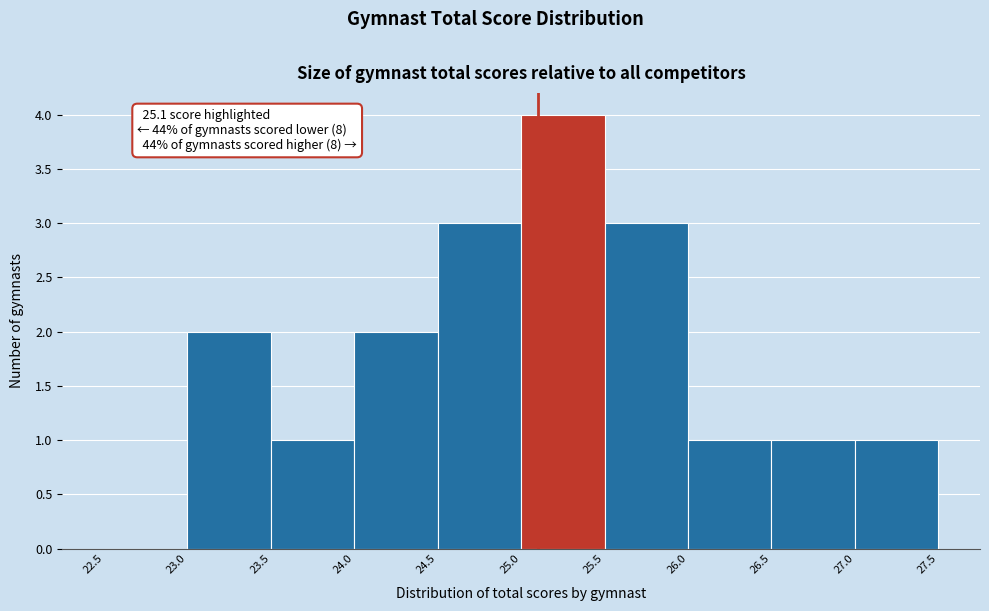

Which range on the x-axis has the tallest bar?

25.0 to 25.5